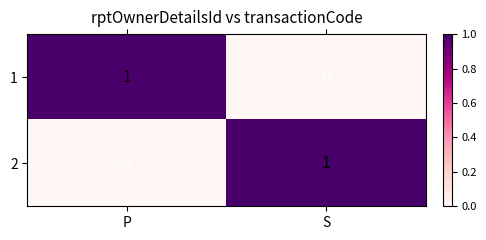

The 2 series shows 1 at S. True or false?

True